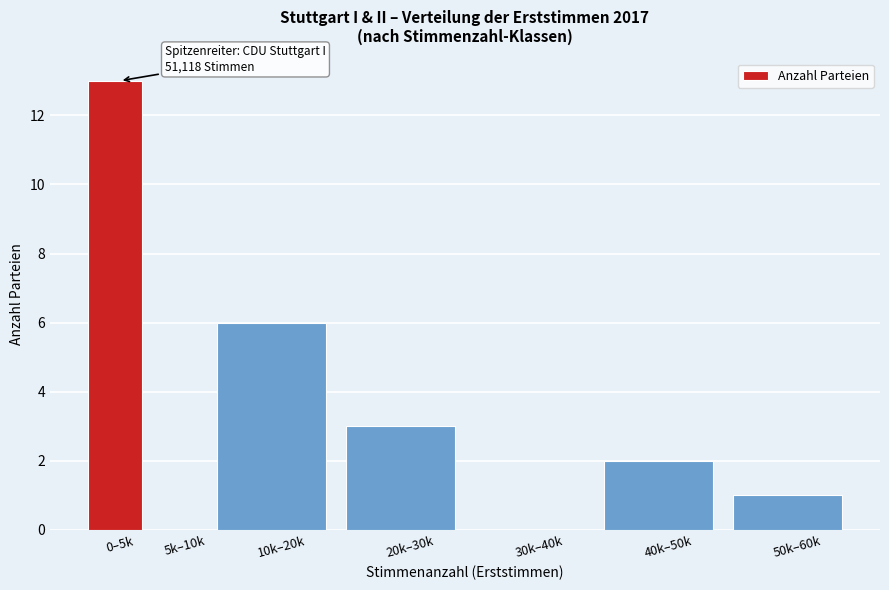

Reading left to right, extract all data points from this chart.

0–5k=13	5k–10k=0	10k–20k=6	20k–30k=3	30k–40k=0	40k–50k=2	50k–60k=1